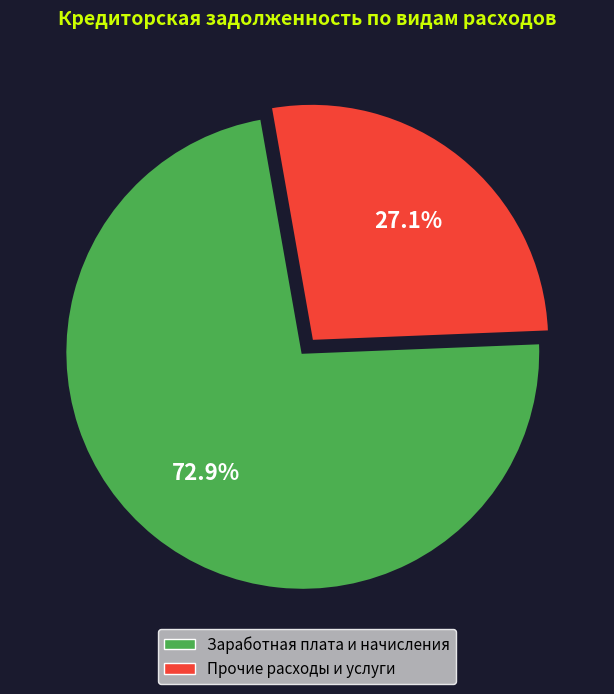

Is there a majority slice in this chart?

Yes